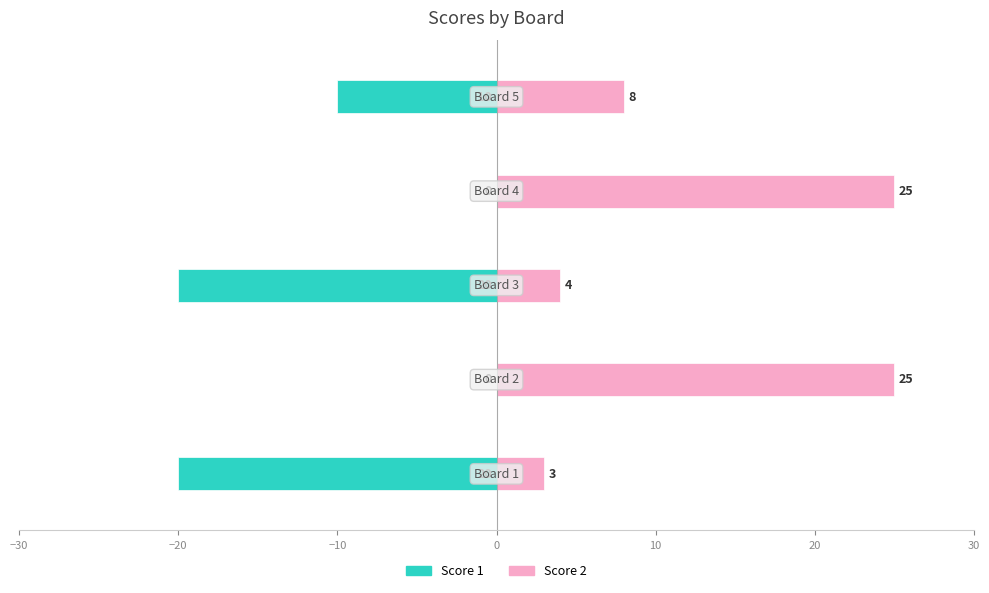

What position from the left is −10?

3